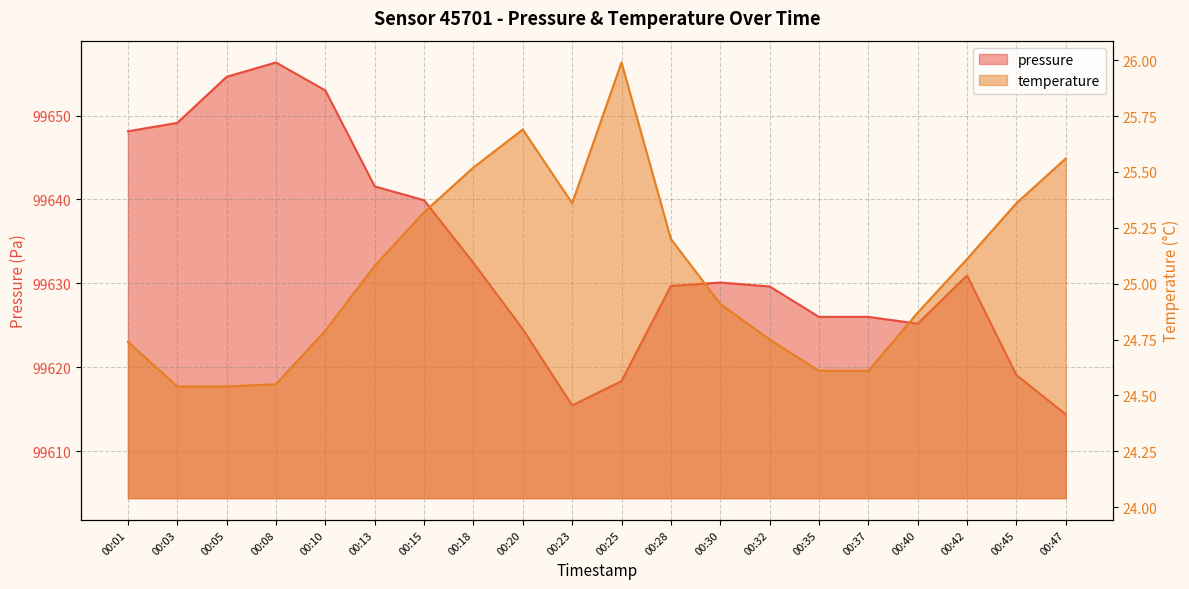

In pressure, how many points are higher than both neighbors (excluding endpoints)?

3